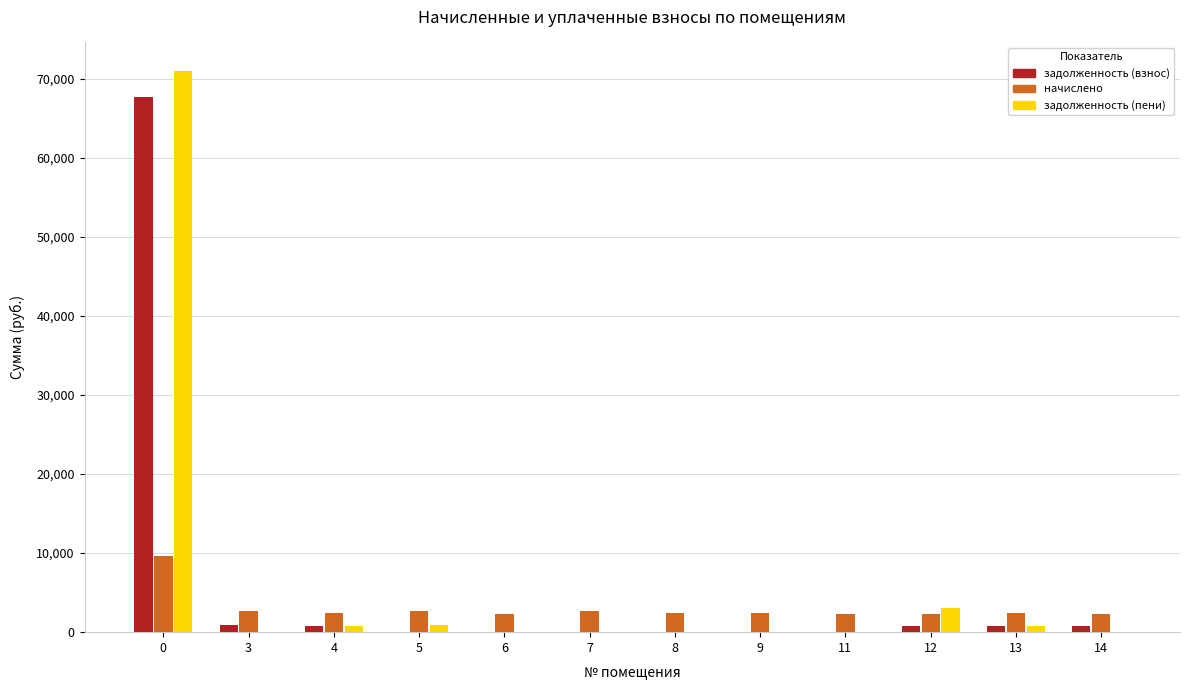

True or false: начислено has a value of 2665.7 at 7.

True